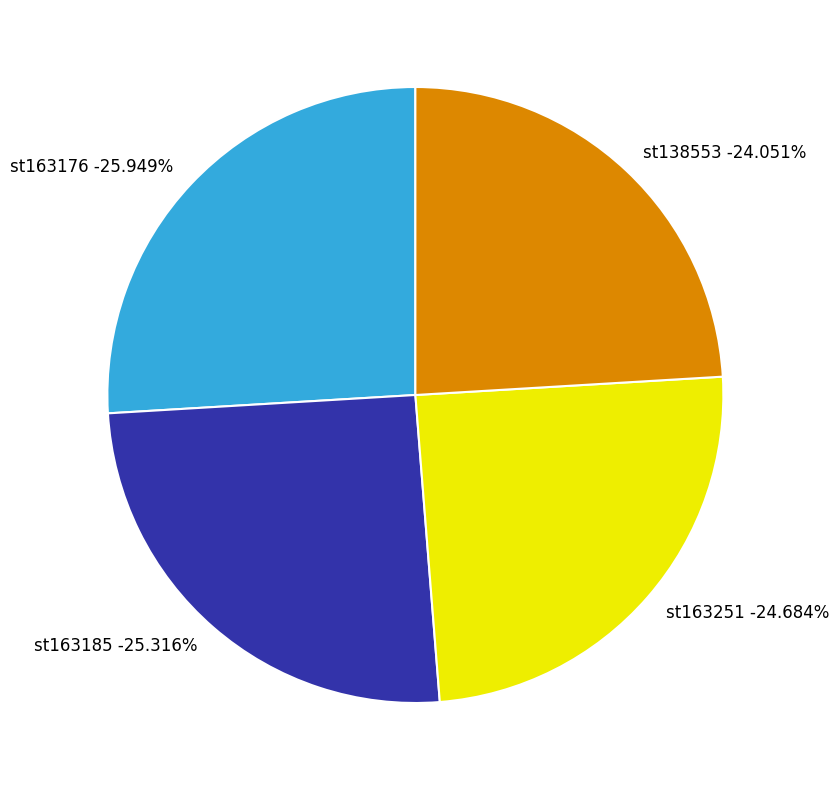

To the nearest percent, what is the combined percentage of st163185 and st163176?

51%